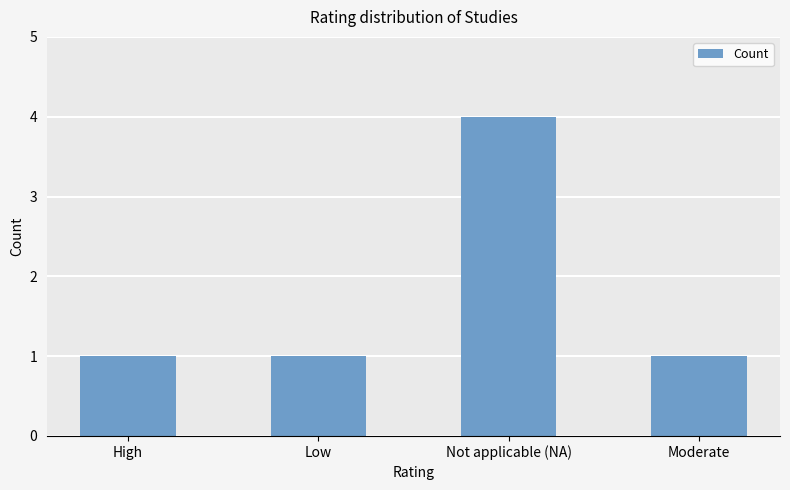

How many distinct data groups are displayed?

1